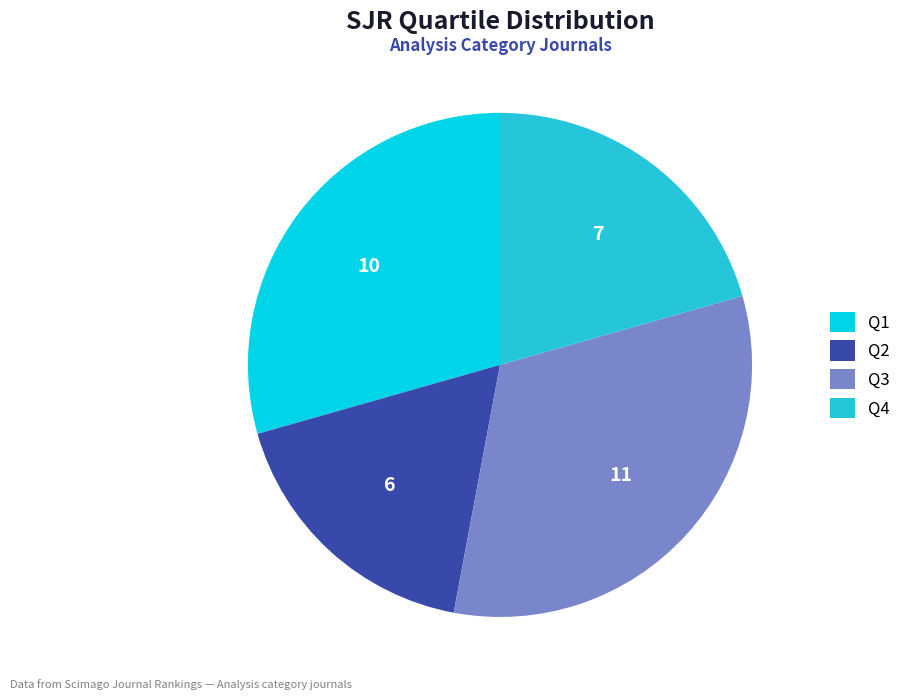

Does Q3 represent more than half of the total?

No